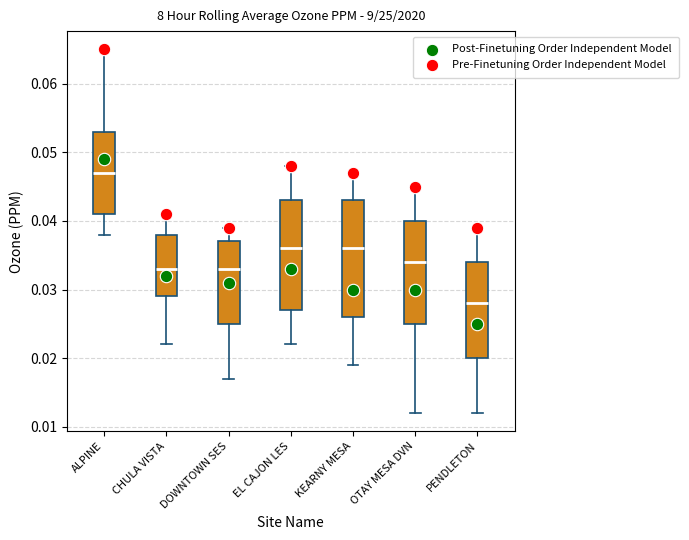

Which series contains the highest Y value?

Pre-Finetuning Order Independent Model